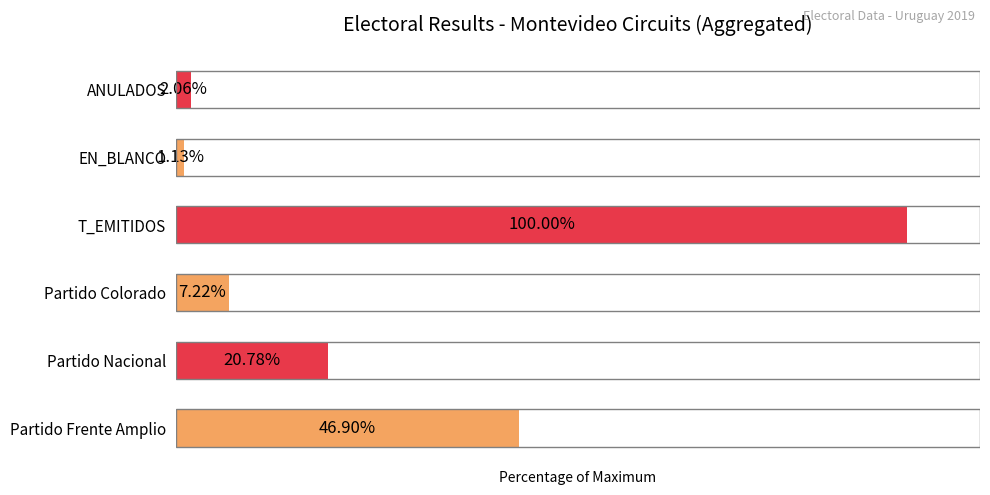

Rank the categories by value from highest to lowest.

T_EMITIDOS, Partido Frente Amplio, Partido Nacional, Partido Colorado, ANULADOS, EN_BLANCO